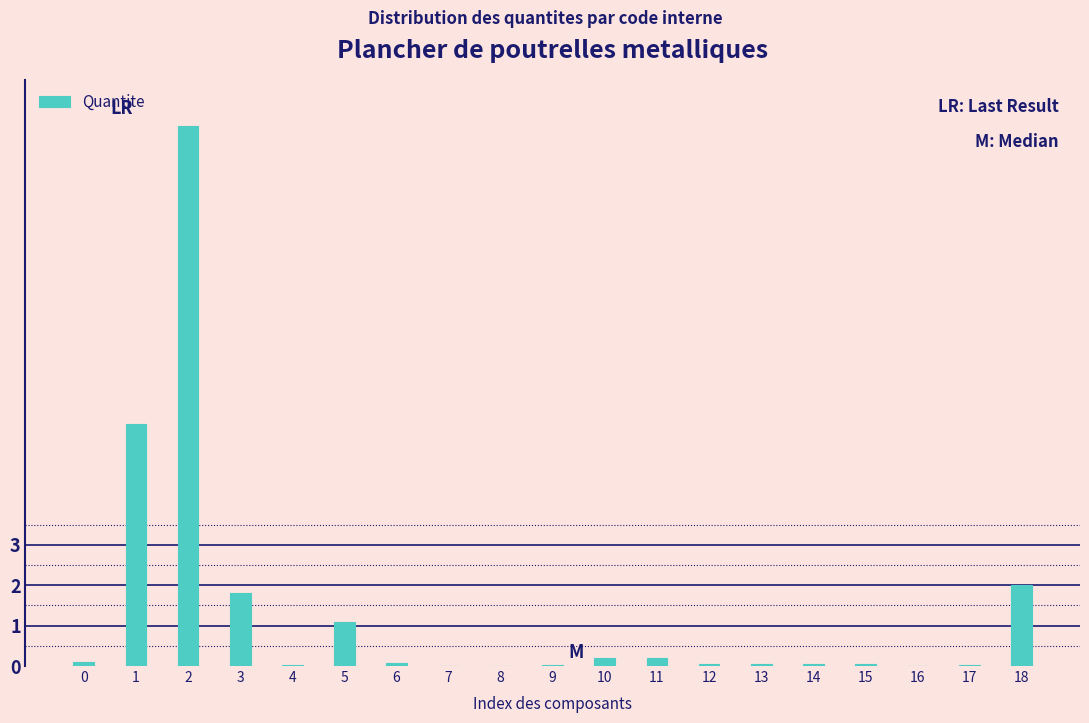

Is it true that the value at 2 is 22.3?

False